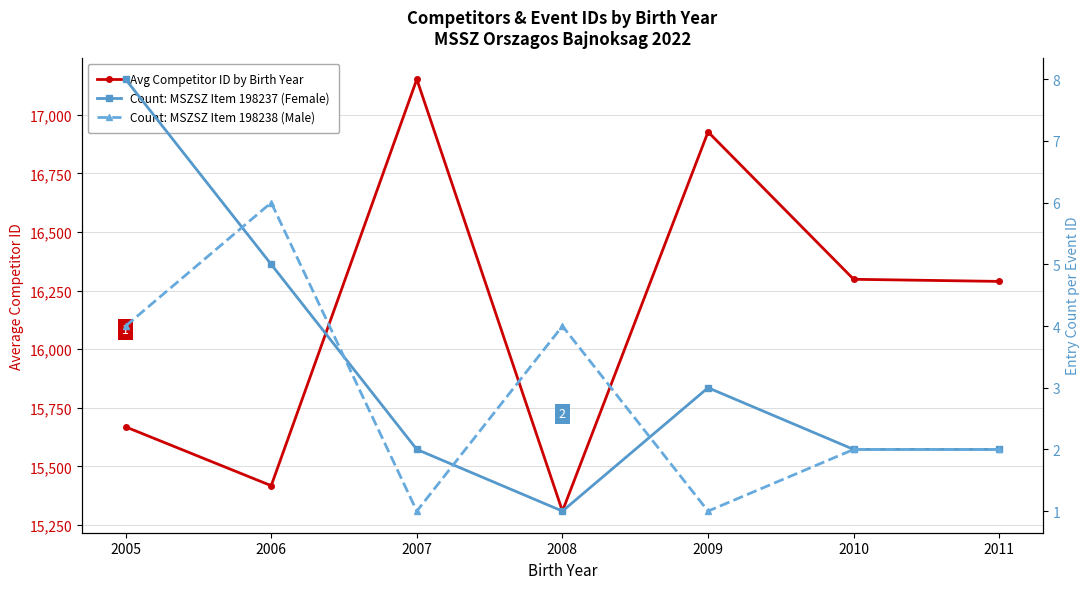

What is the lowest value of the Count: MSZSZ Item 198237 (Female) series?

1.0